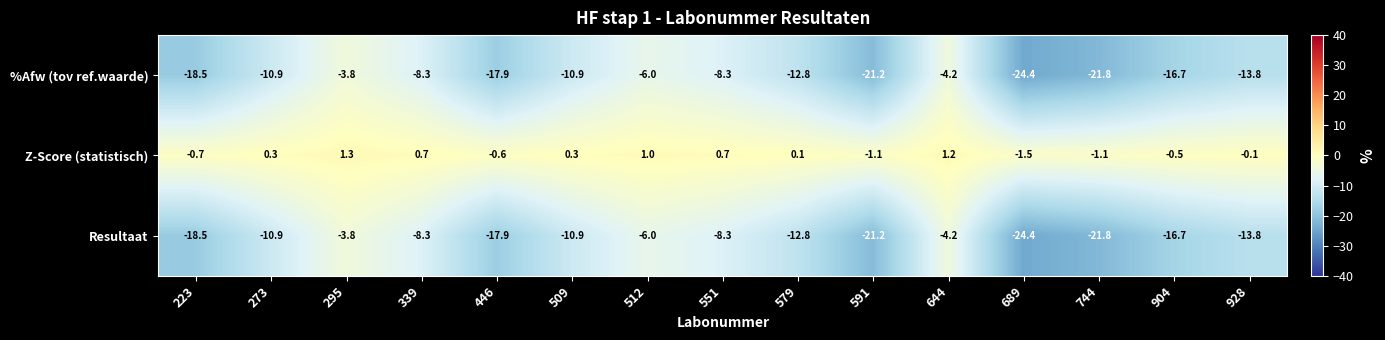

The %Afw (tov ref.waarde) series shows -22.4 at 928. True or false?

False